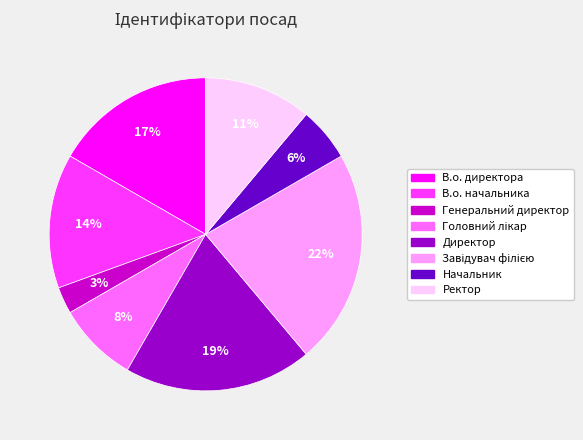

Which slice is the smallest?

Генеральний директор